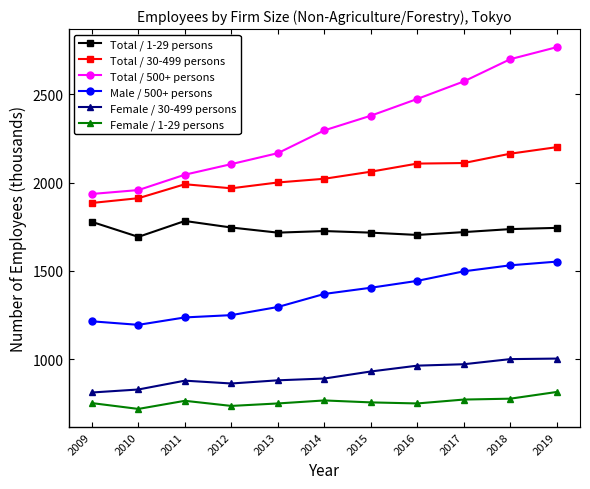

True or false: Female / 1-29 persons has more than 1 interior local peaks.

True